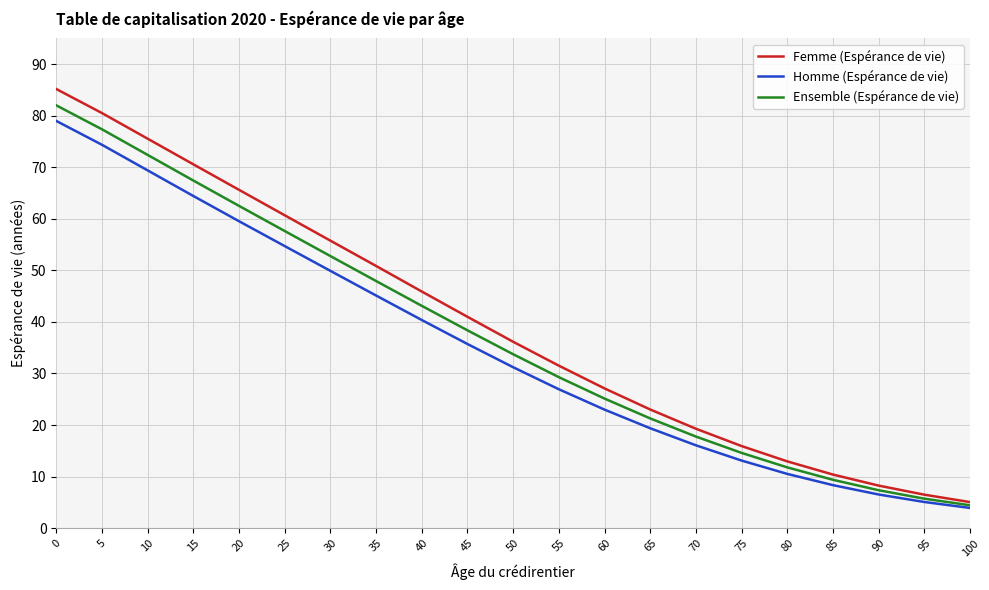

The Ensemble (Espérance de vie) series shows 21.3 at 65. True or false?

True